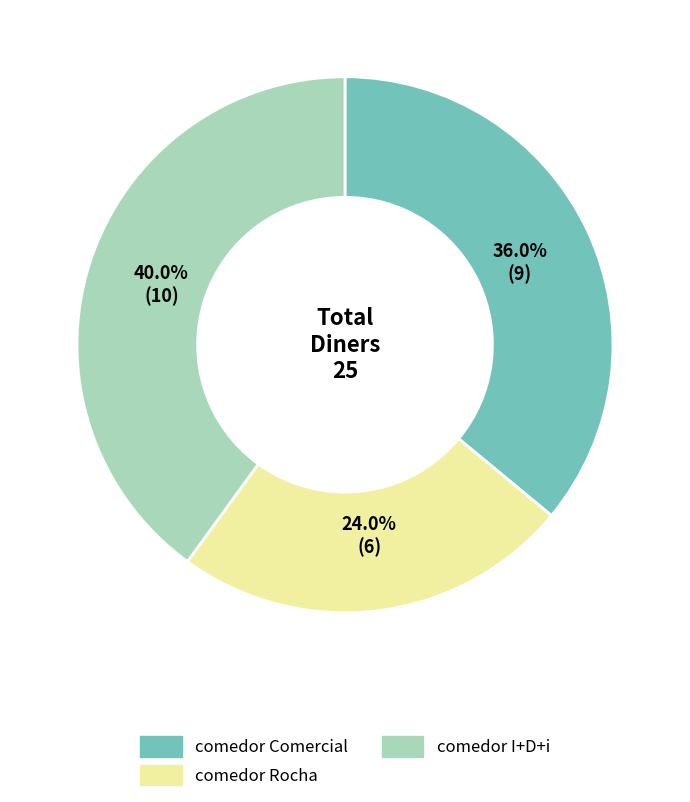

To the nearest percent, what portion does comedor Rocha represent?

24%